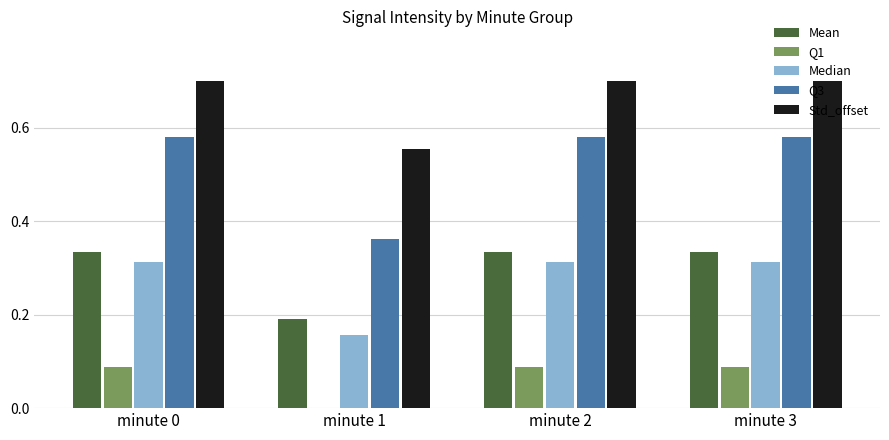

What is the maximum value shown in the chart?

0.7